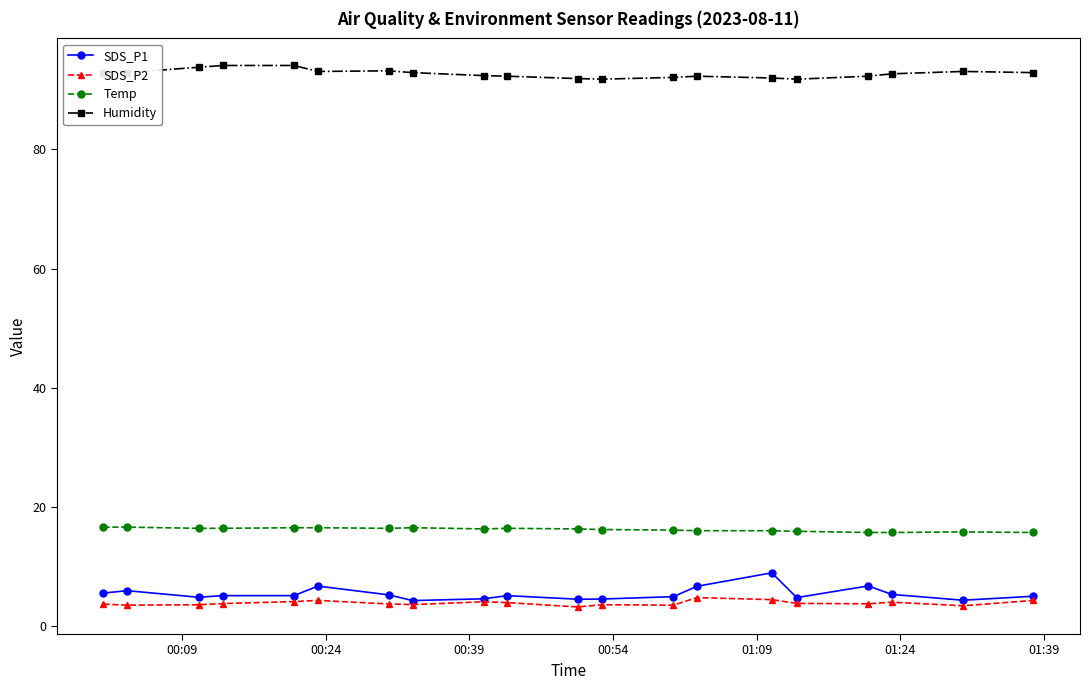

True or false: Temp and SDS_P1 intersect in this chart.

False